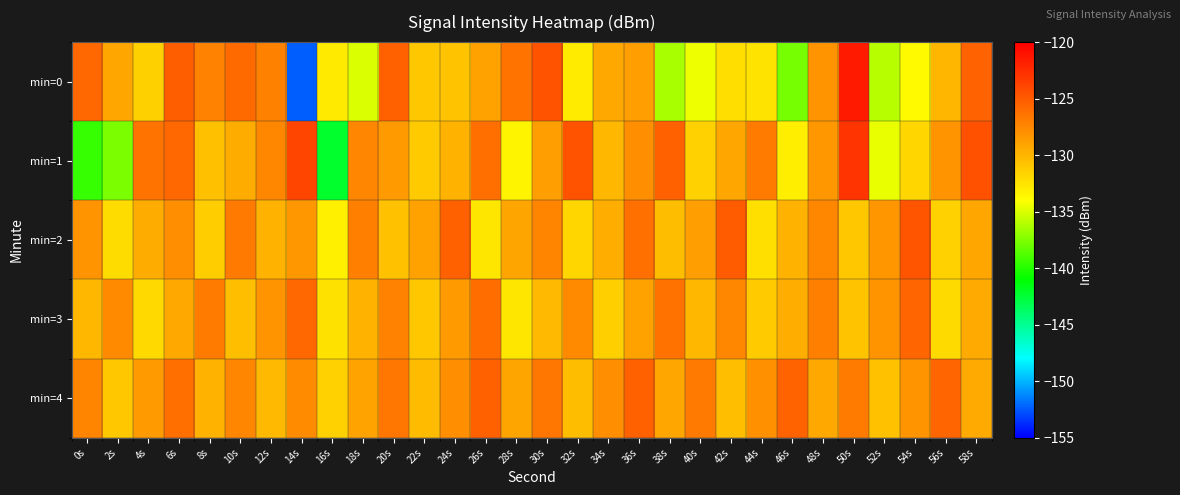

Which series changed the most between 26s and 38s?

min=0